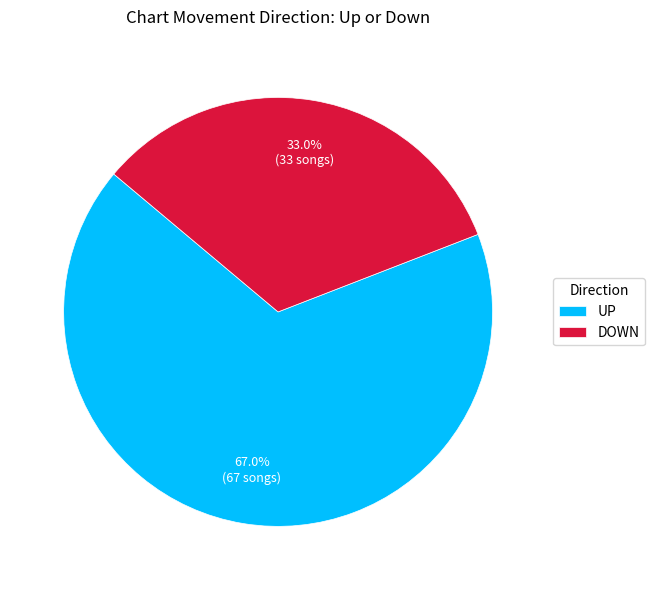

To the nearest percent, what is the difference between the largest and smallest slice percentages?

34%